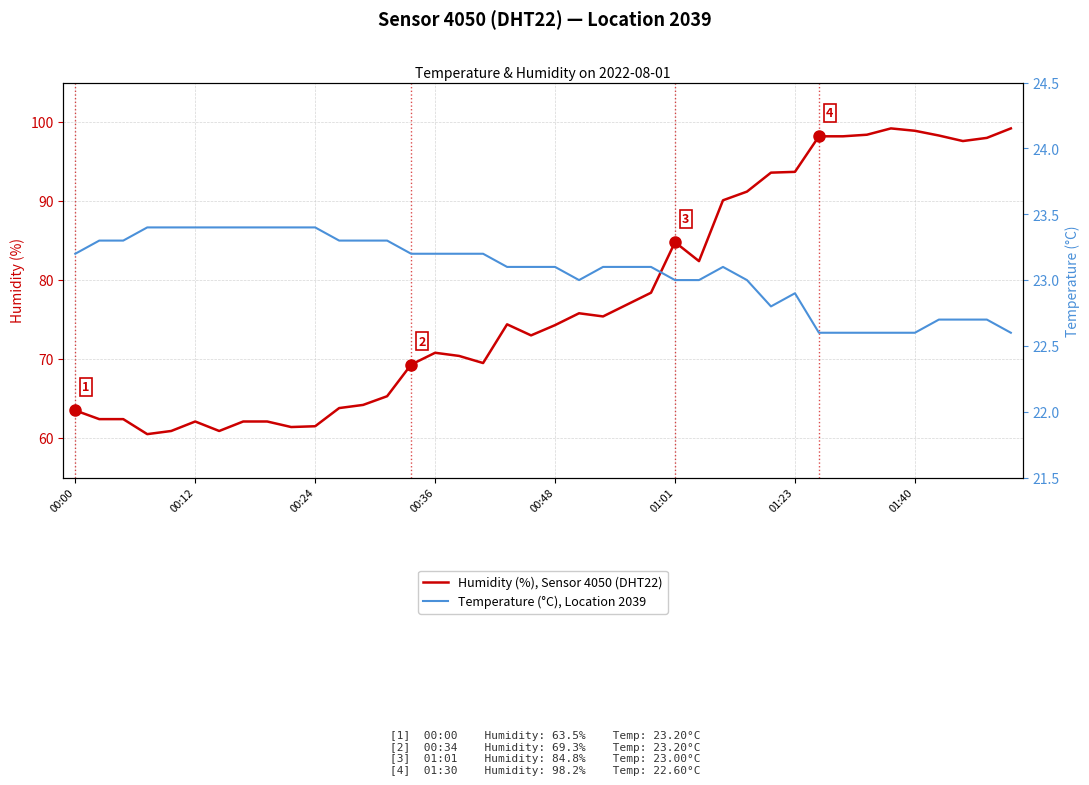

What is the maximum value for Humidity (%), Sensor 4050 (DHT22)?

99.2